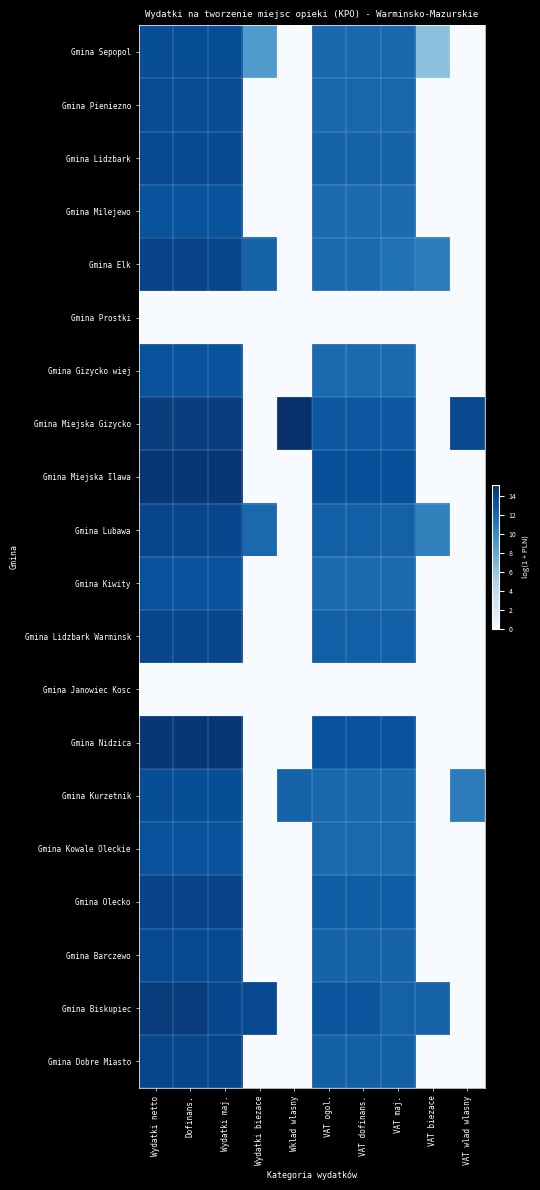

Which series has the widest spread of values?

Gmina Miejska Gizycko